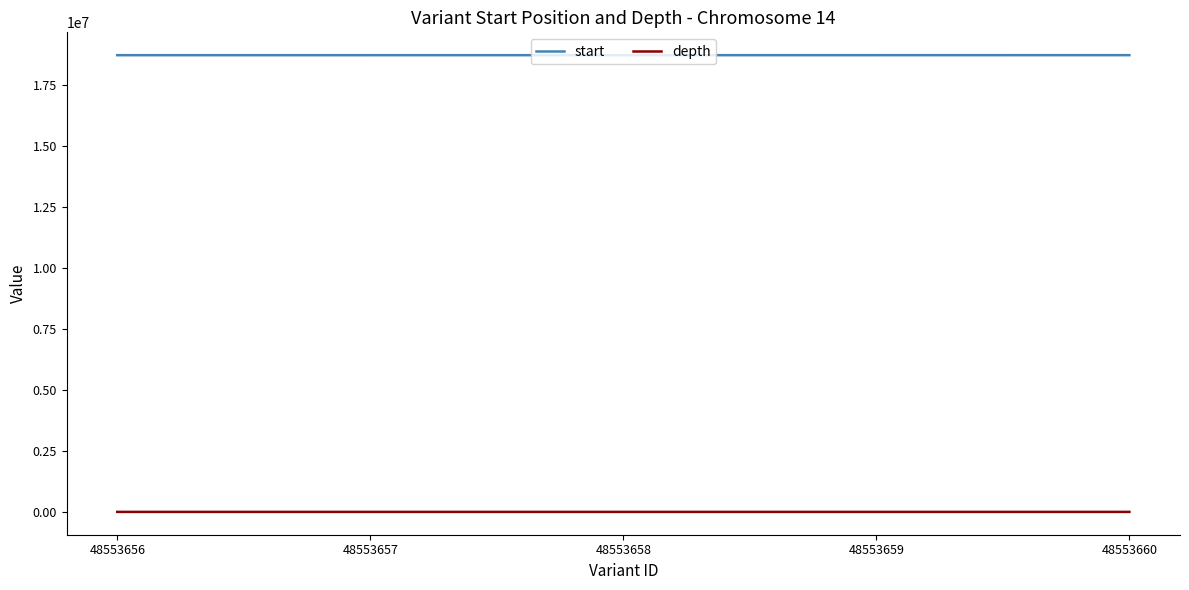

Is the value of start at 48553656 greater than the value of depth at 48553659?

Yes